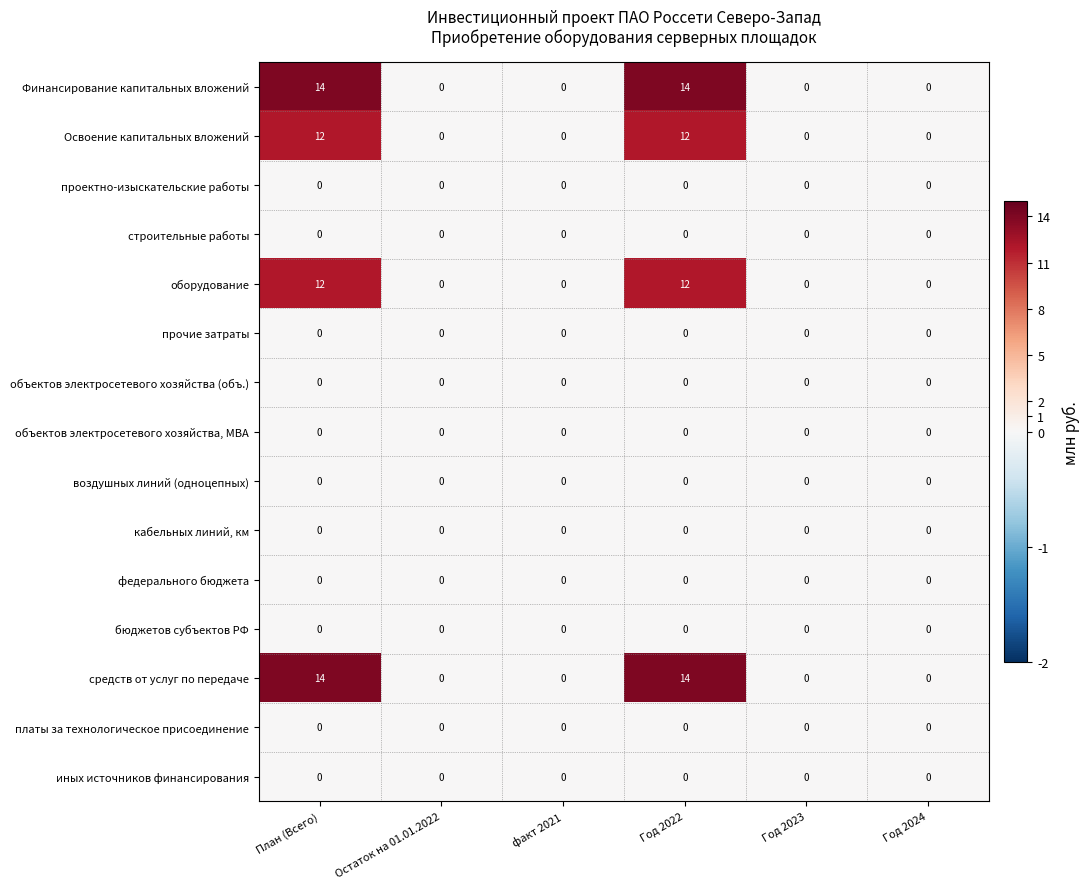

What is the sum of the Освоение капитальных вложений values at факт 2021 and План (Всего)?

12